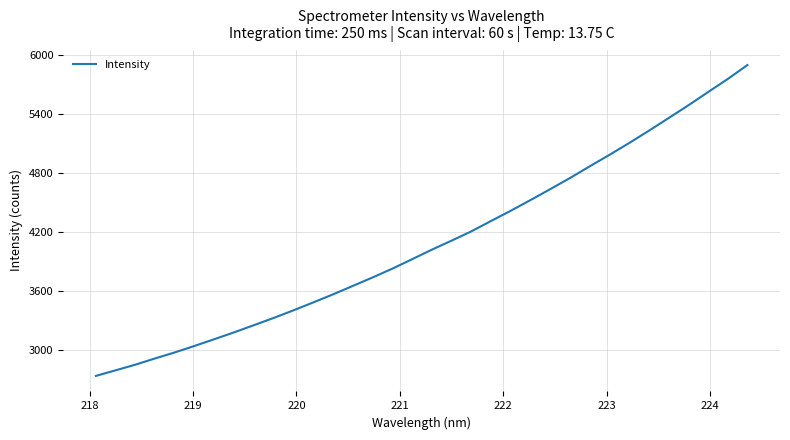

What is the difference between the maximum and minimum values?

3161.3